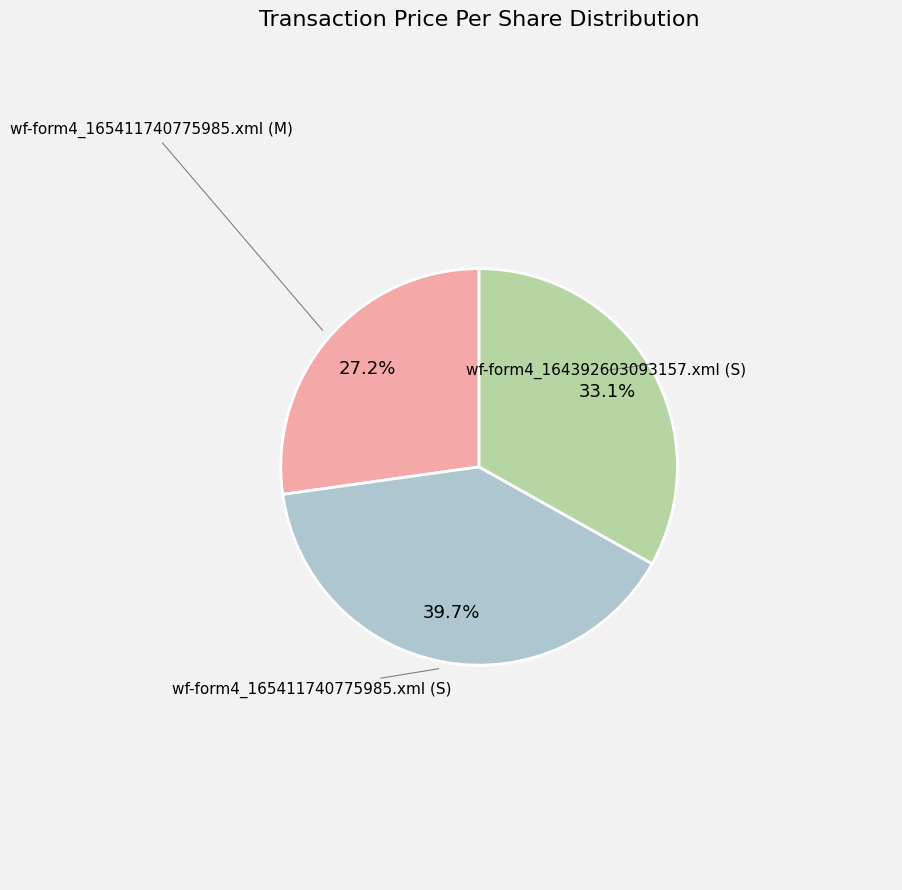

Is there any slice that represents more than half of the pie?

No